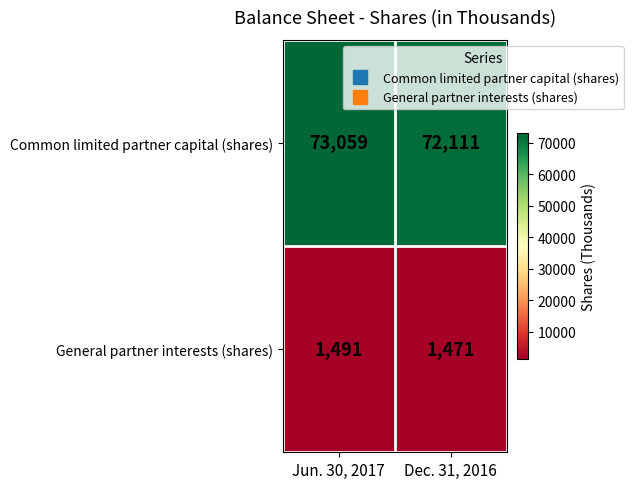

Rank the series by their average value, from highest to lowest.

Common limited partner capital (shares), General partner interests (shares)